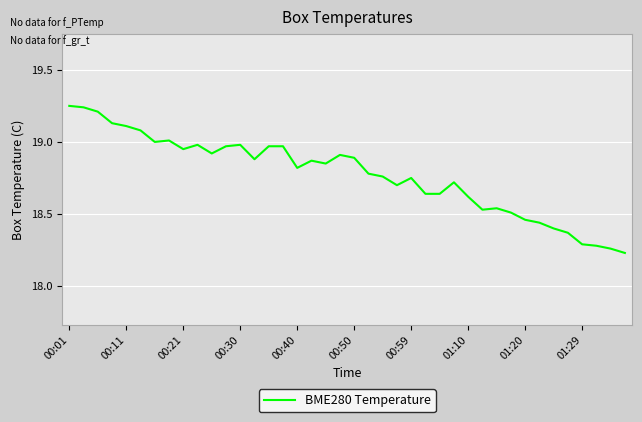

What is the difference between the maximum and minimum values?

1.0